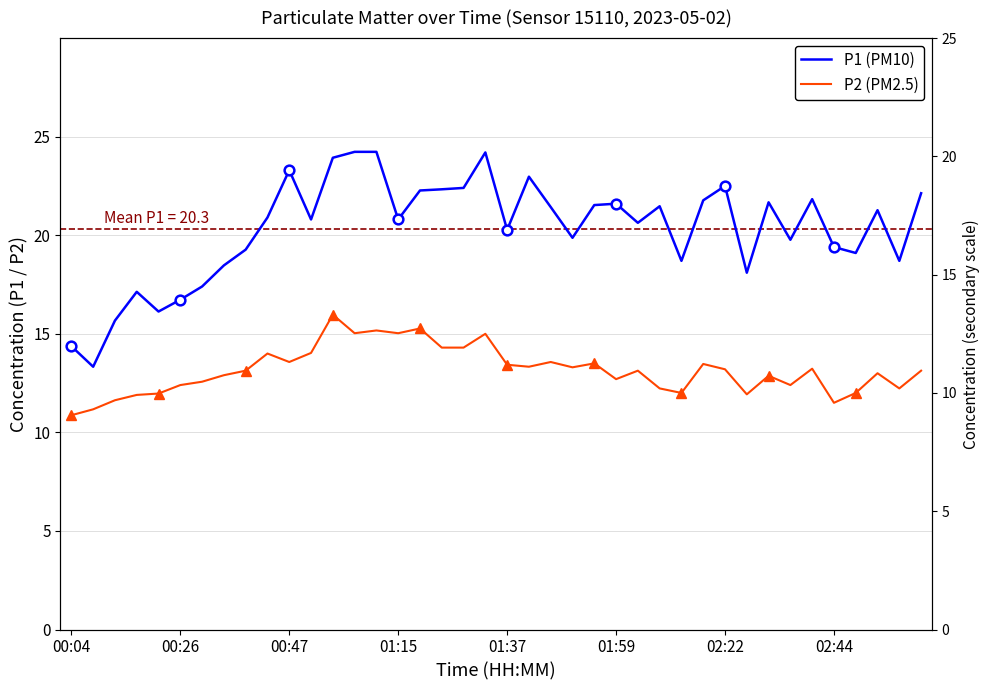

What is the value of the P1 (PM10) point at the 18th from the left?

22.3